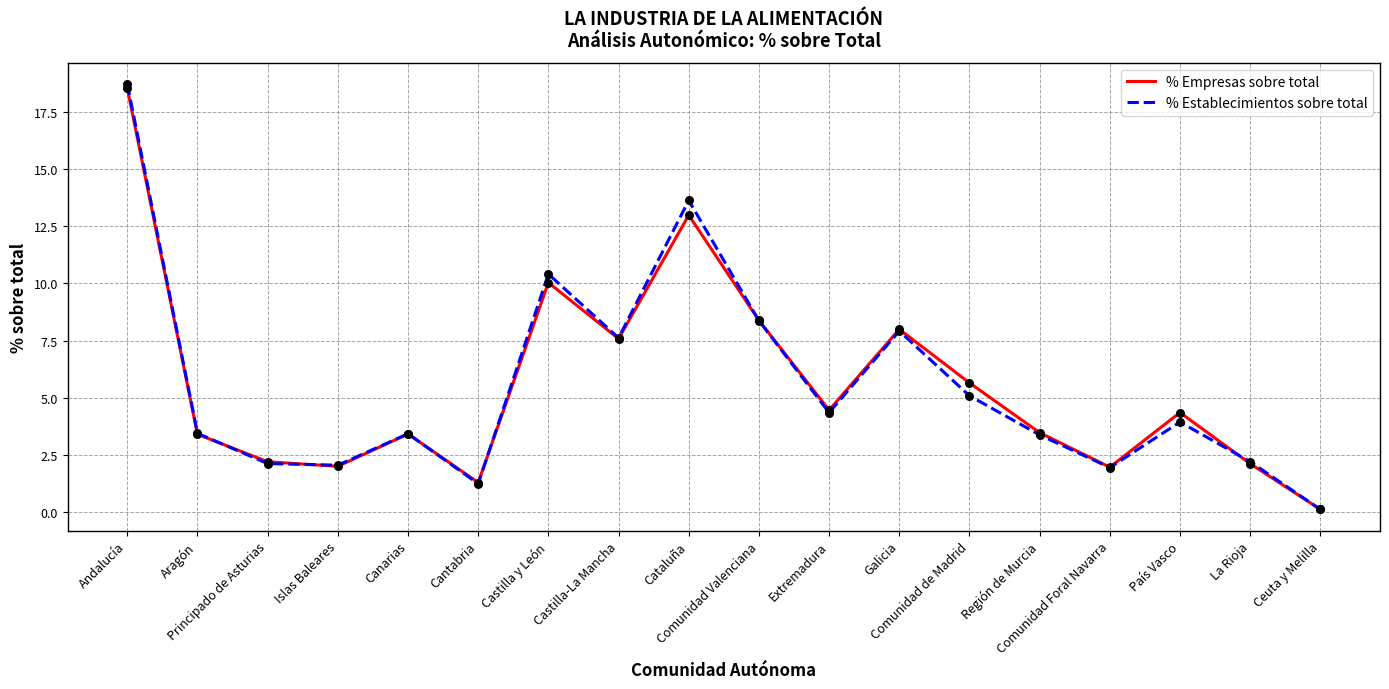

At which category is the sum across all series the highest?

Andalucía